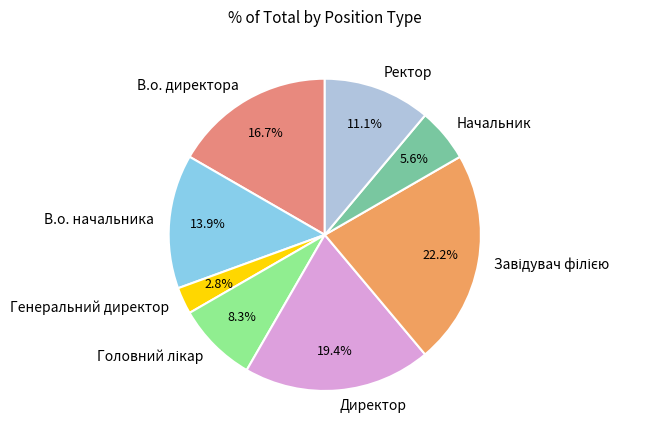

Is В.о. начальника the majority of the pie?

No